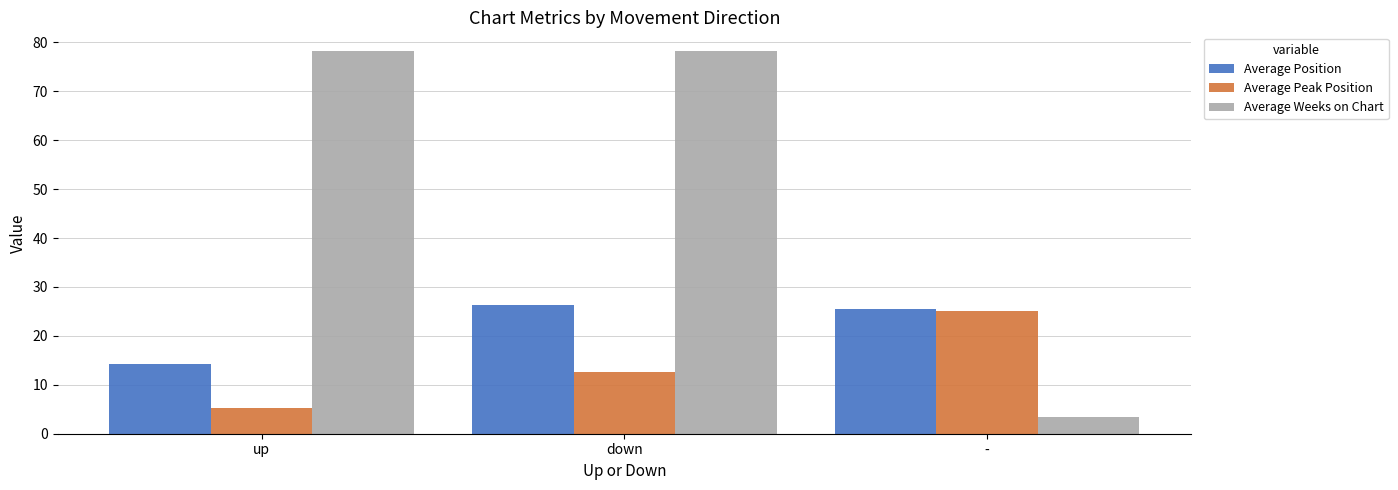

What is the greatest value displayed?

78.2